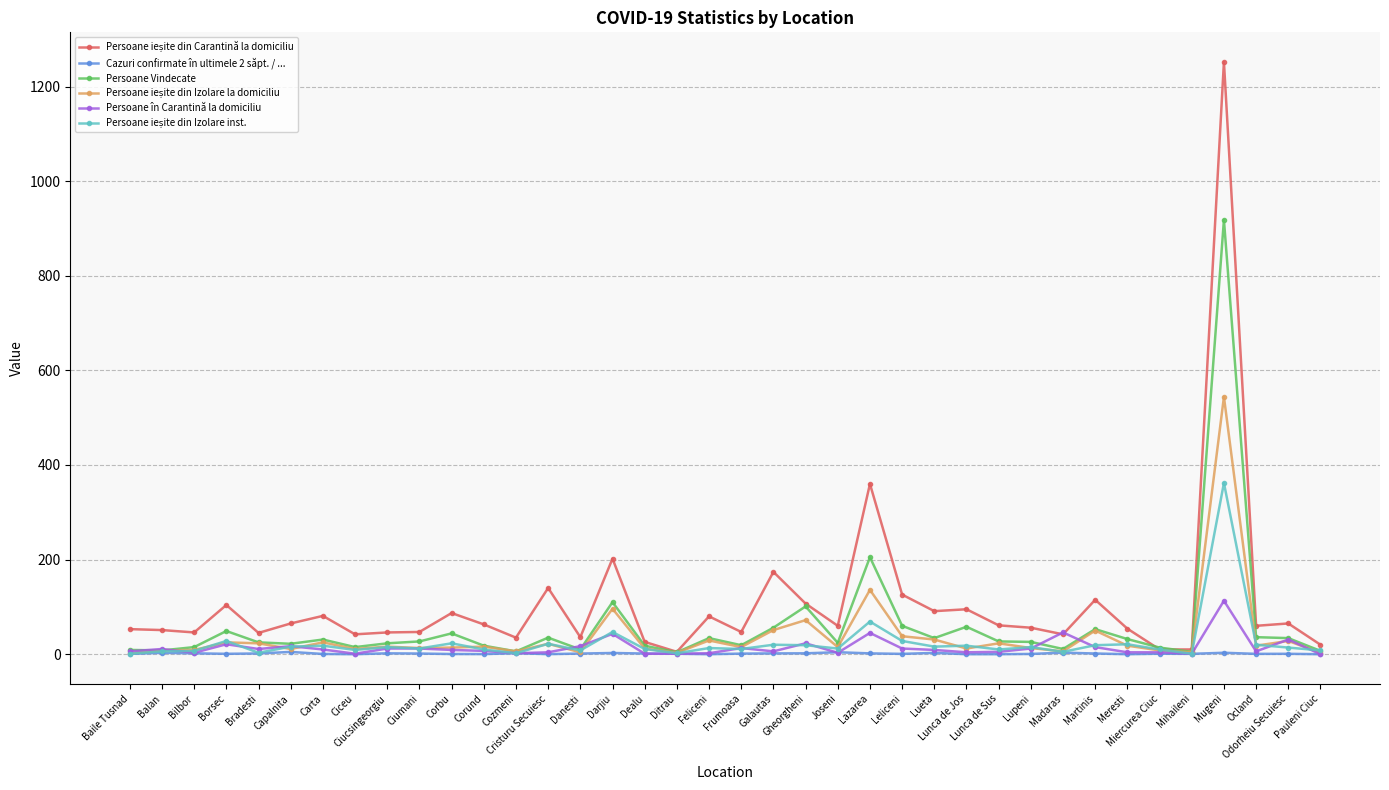

How many values in the Cazuri confirmate în ultimele 2 săpt. / ... series exceed 1?

20